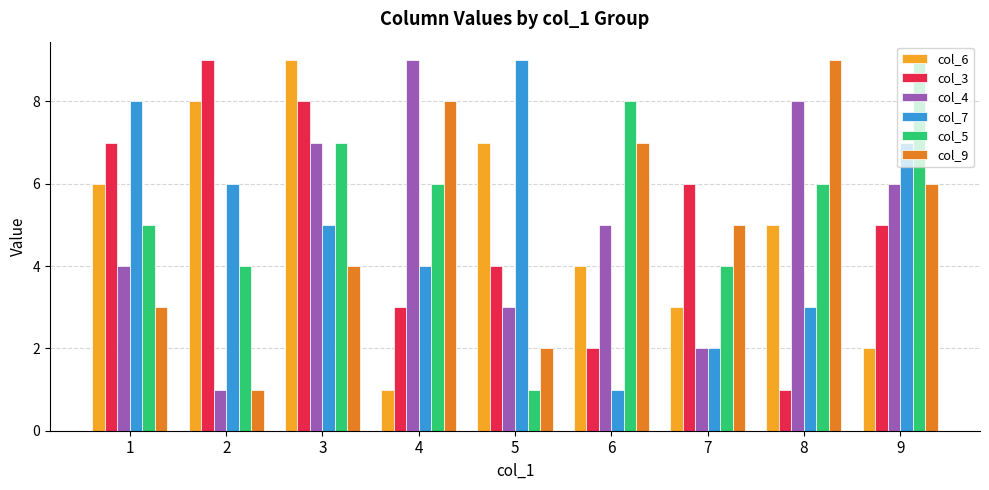

Is it true that col_5 equals 2 at 6?

False